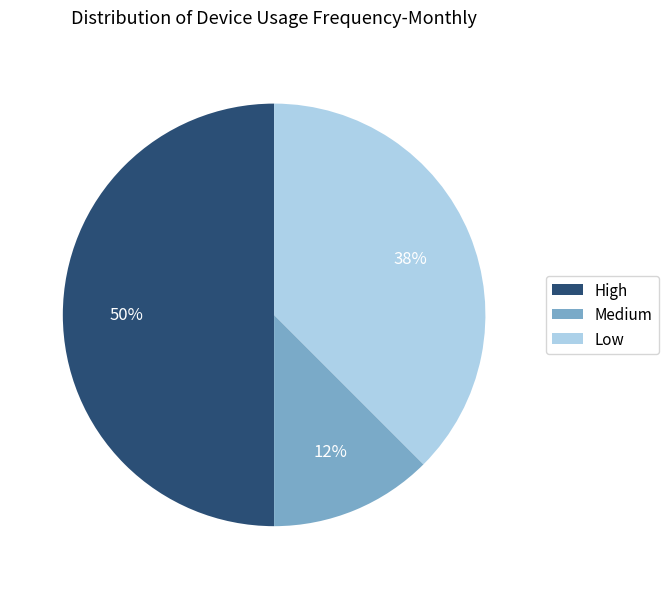

Which slice is the smallest?

Medium